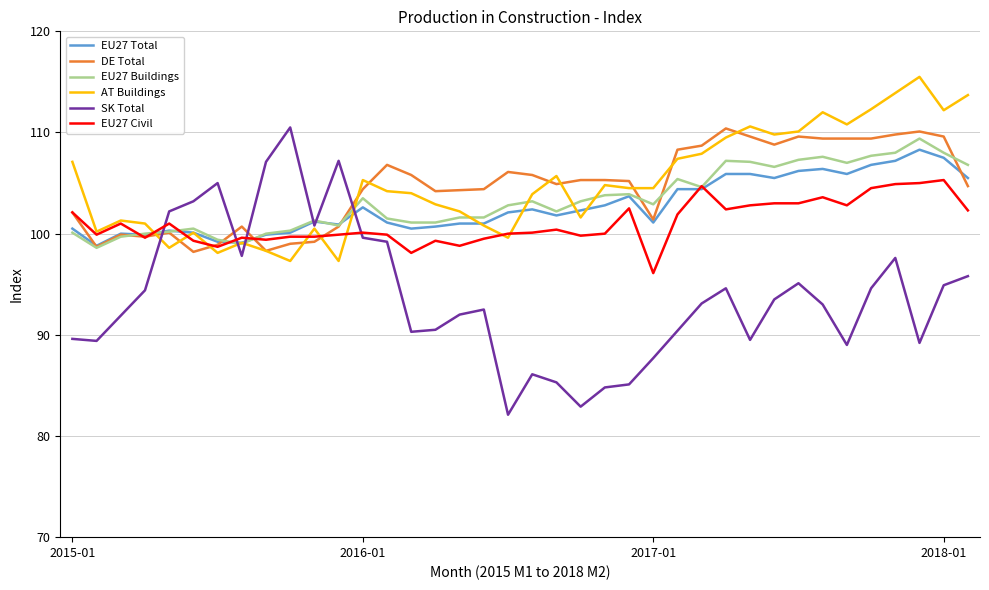

At how many categories does at least one series exceed 88?

38